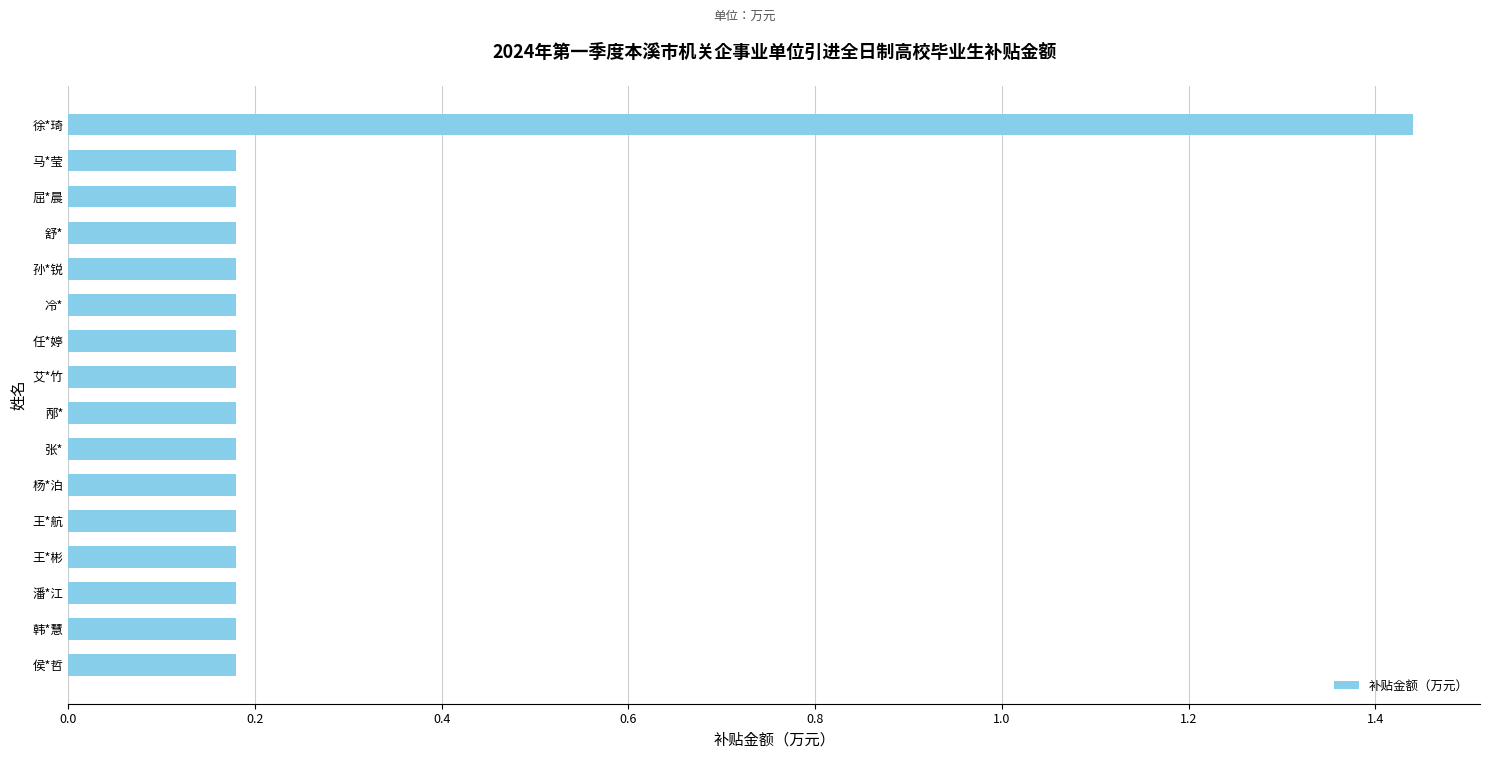

True or false: the data shows 0.1 at 冷*.

False